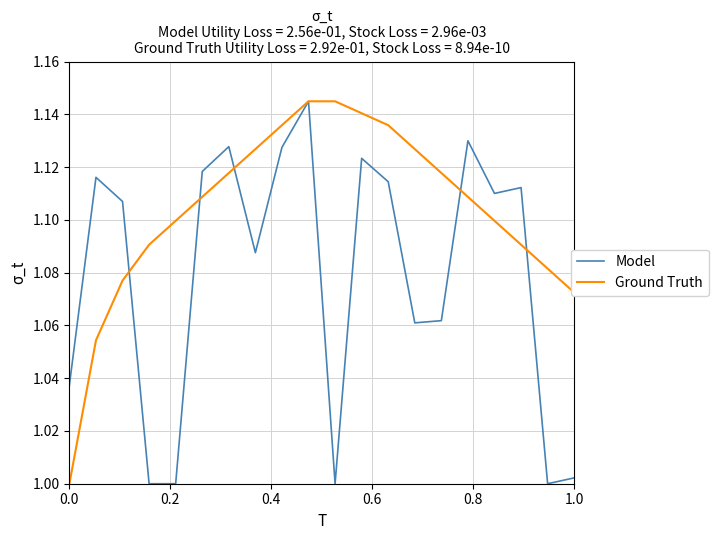

List the series in order of their overall mean, lowest first.

Model, Ground Truth